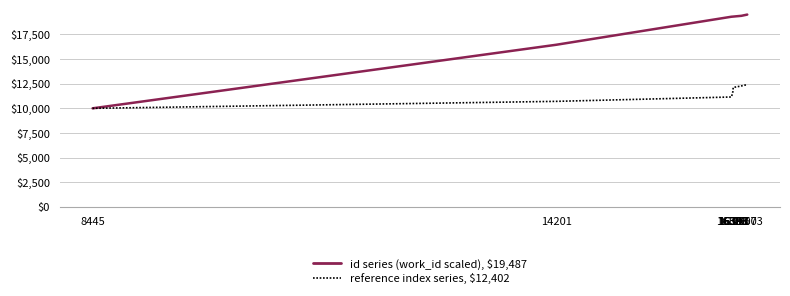

What is the approximate value of reference index series, $12,402 at 16397?

11931.3